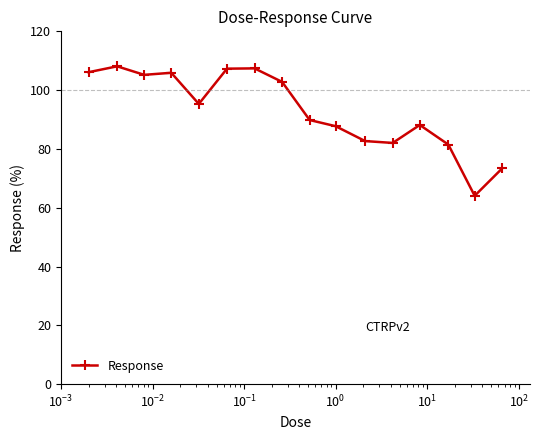

What is the smallest value displayed?

64.1